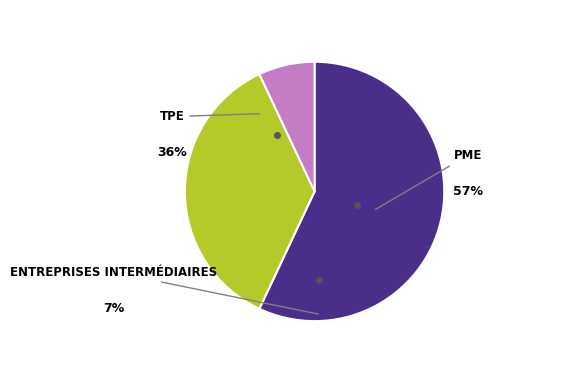

To the nearest percent, what is the difference between the largest and smallest slice percentages?

50%